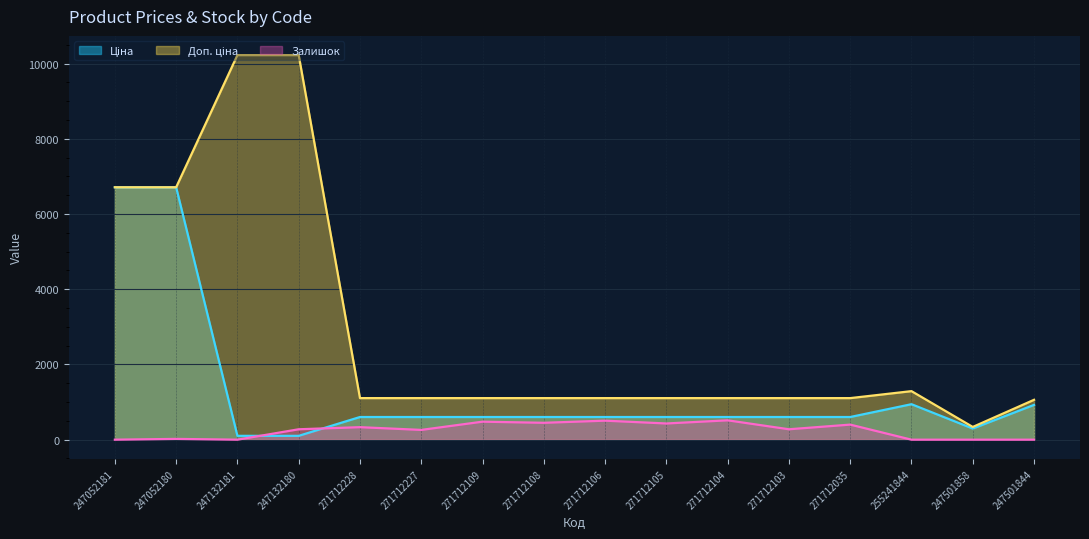

True or false: Доп. ціна and Залишок cross at least once.

False